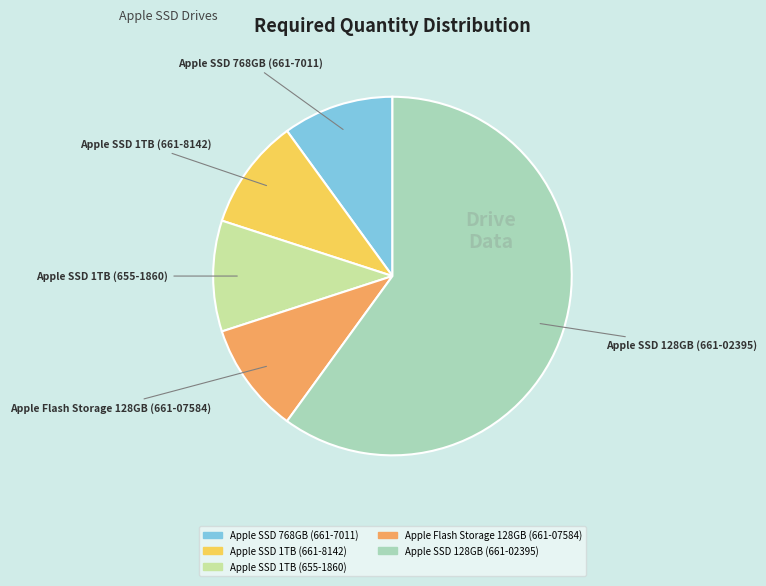

Approximately how many times larger is the value at Apple SSD 768GB (661-7011) compared to Apple SSD 1TB (655-1860)?

1.0